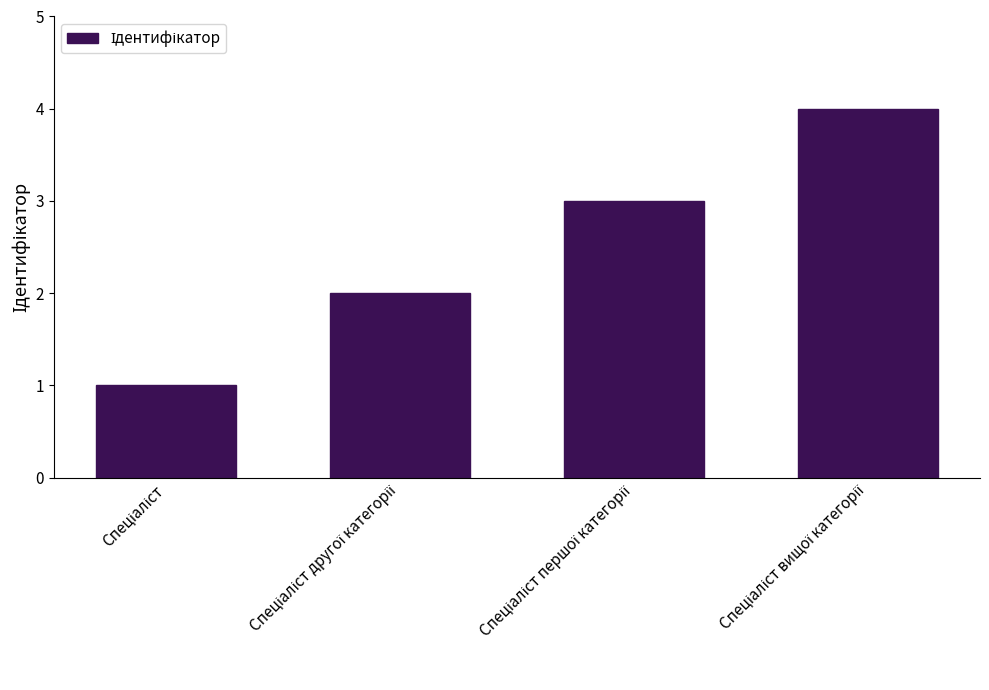

What is the maximum value shown in the chart?

4